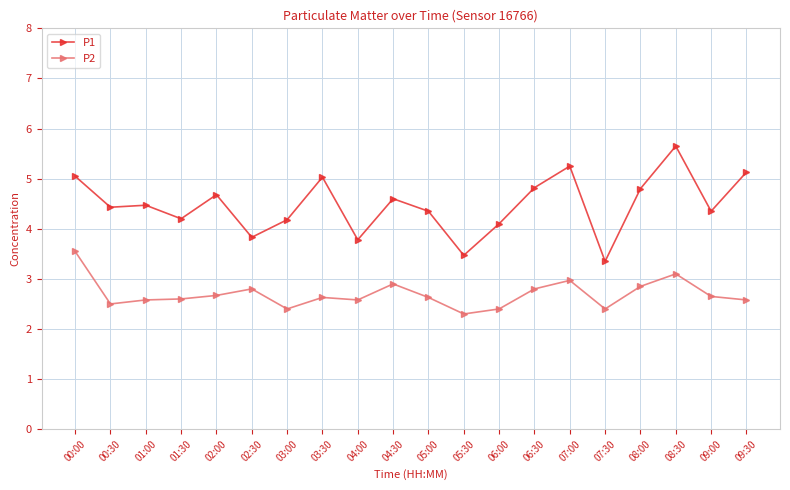

What is the total value across all series at 08:30?

8.8